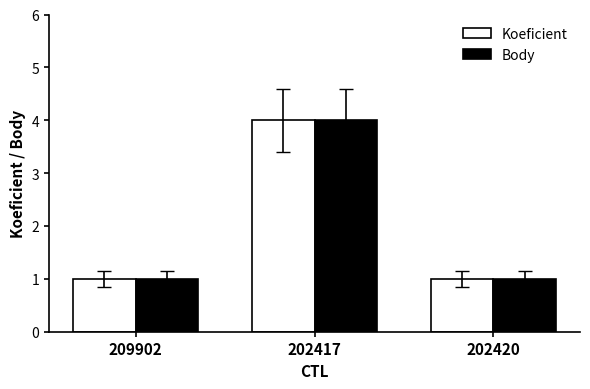

What are all the series names shown in the legend?

Koeficient, Body